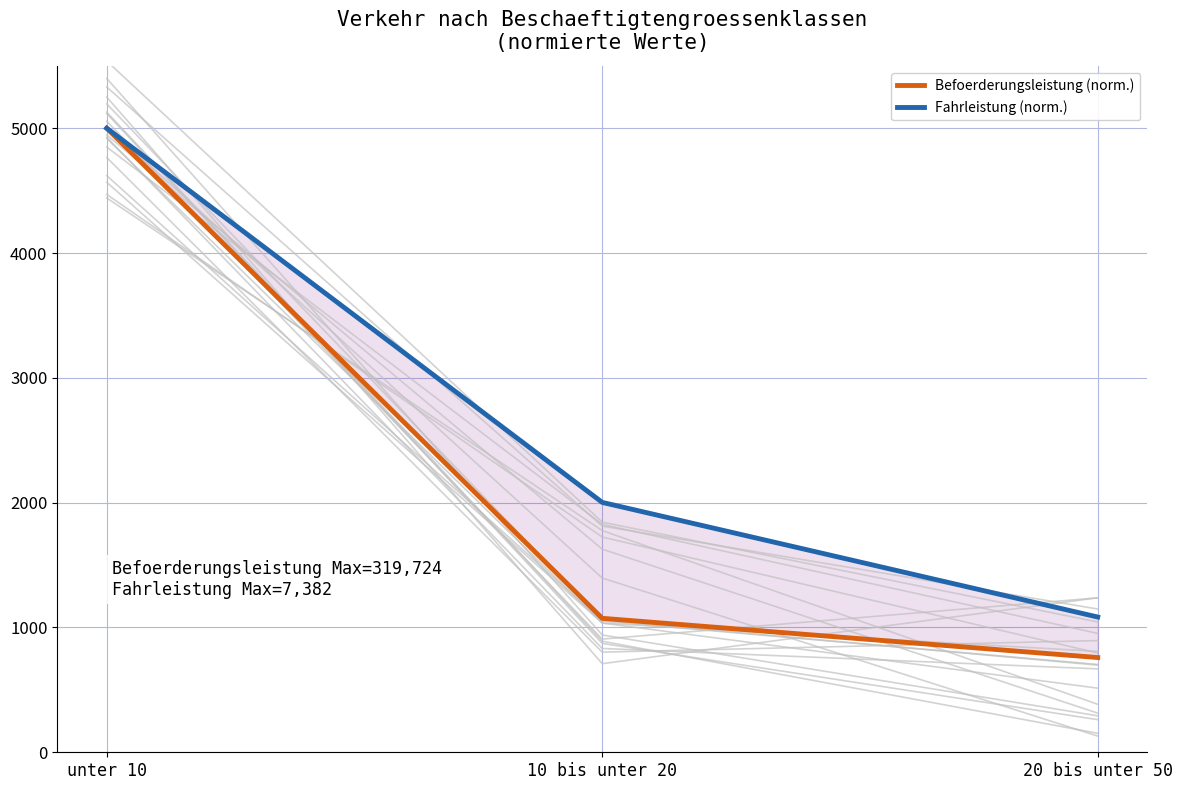

At which label does Befoerderungsleistung (norm.) first exceed 1073?

unter 10